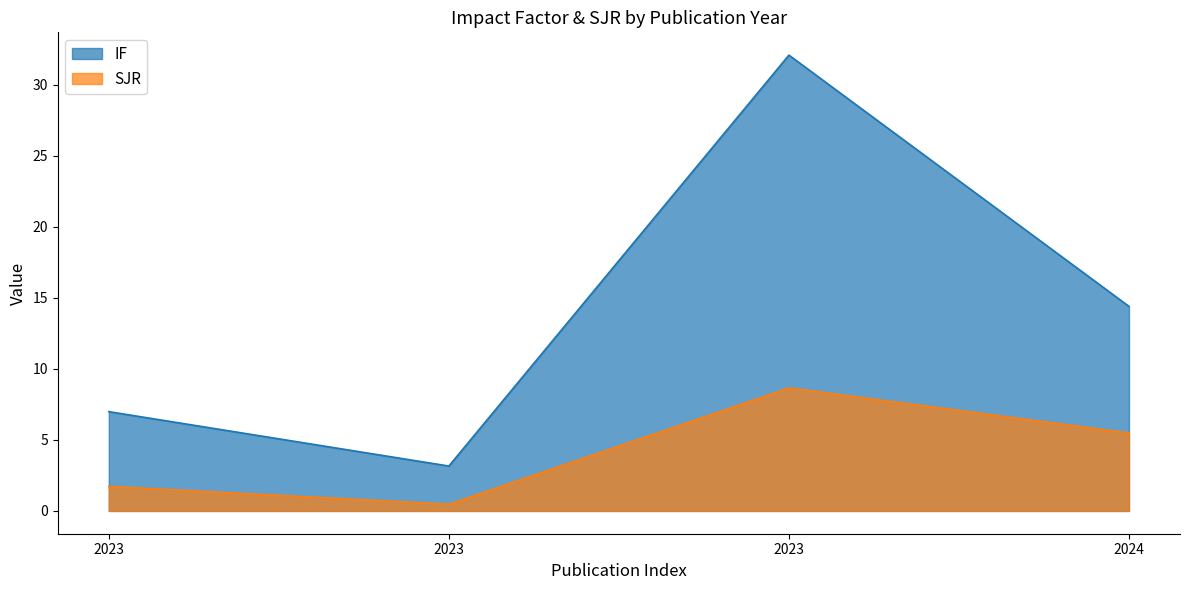

At which category is the sum across all series the highest?

2023